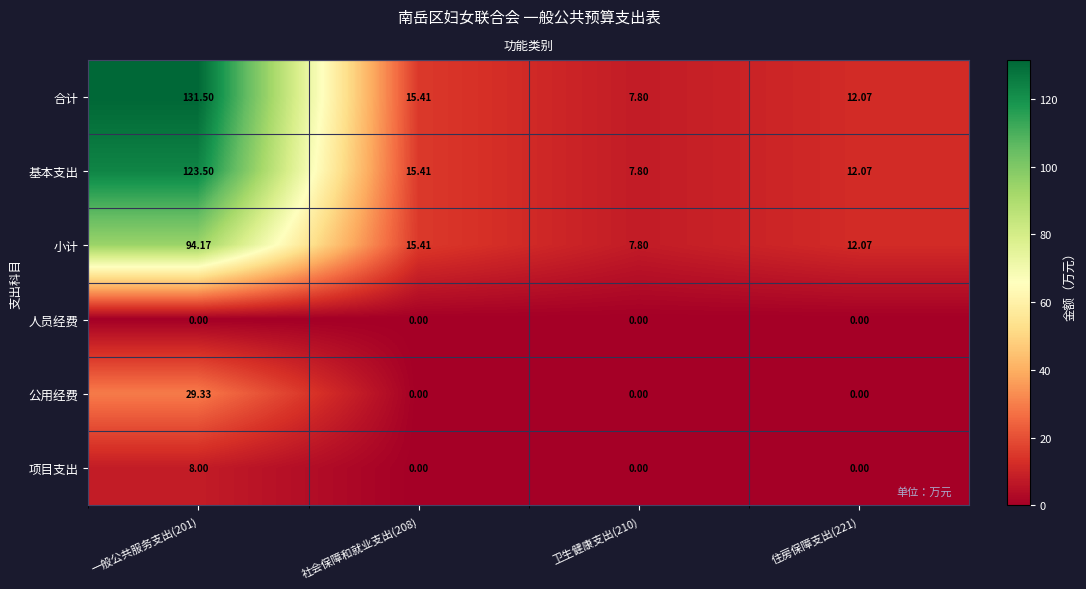

Is the value of 基本支出 at 社会保障和就业支出(208) greater than the value of 小计 at 卫生健康支出(210)?

Yes